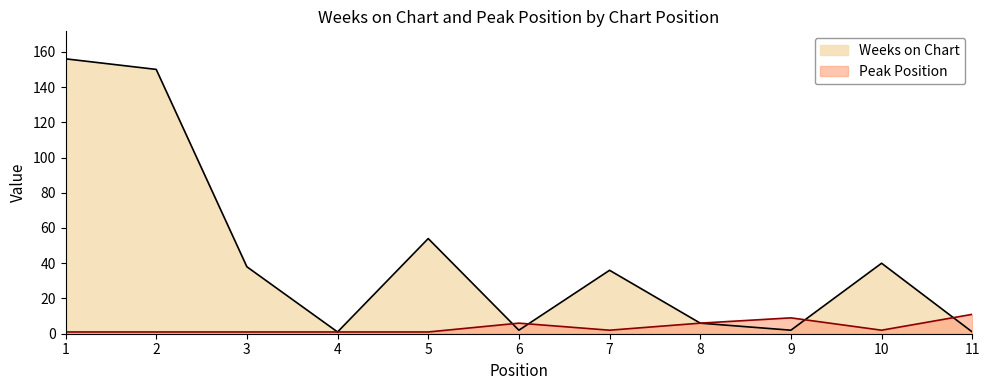

Does the chart have visible grid lines?

No